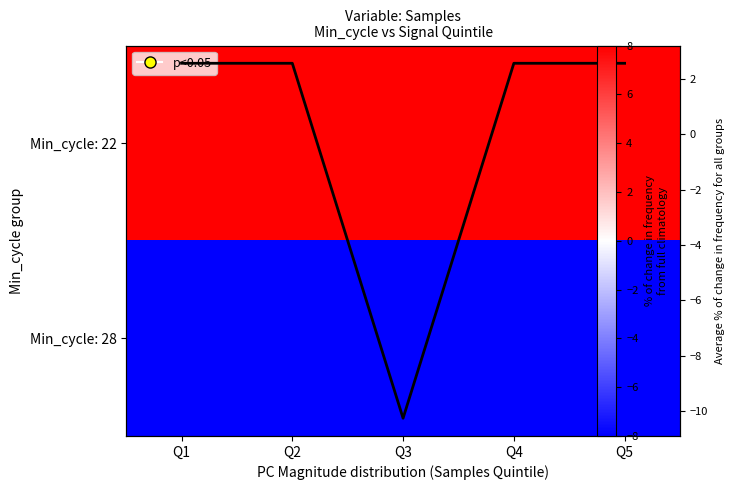

What is the difference between the maximum and minimum values in the Avg % change series?

12.8